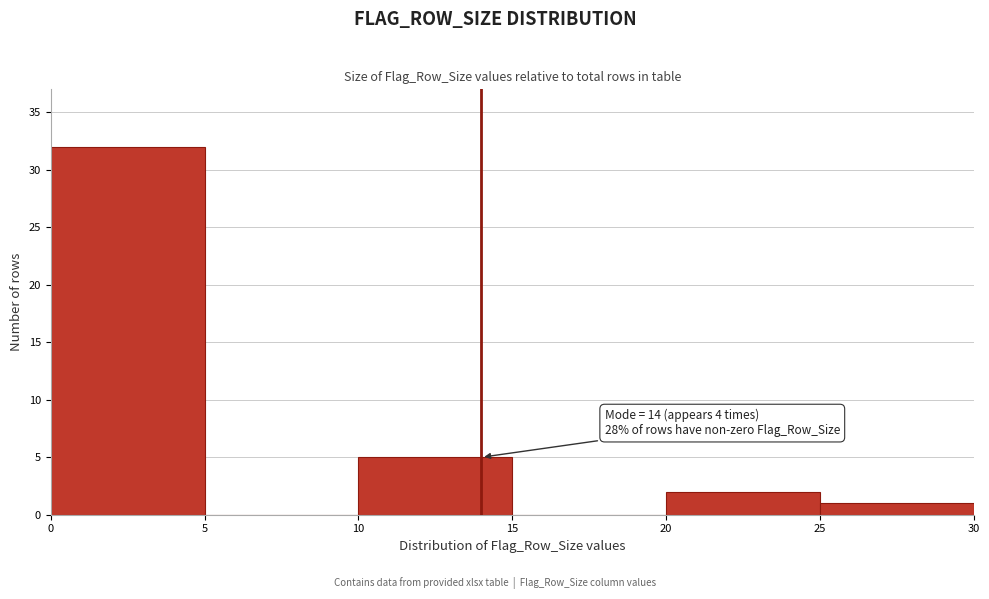

Which range on the x-axis has the tallest bar?

0 to 5